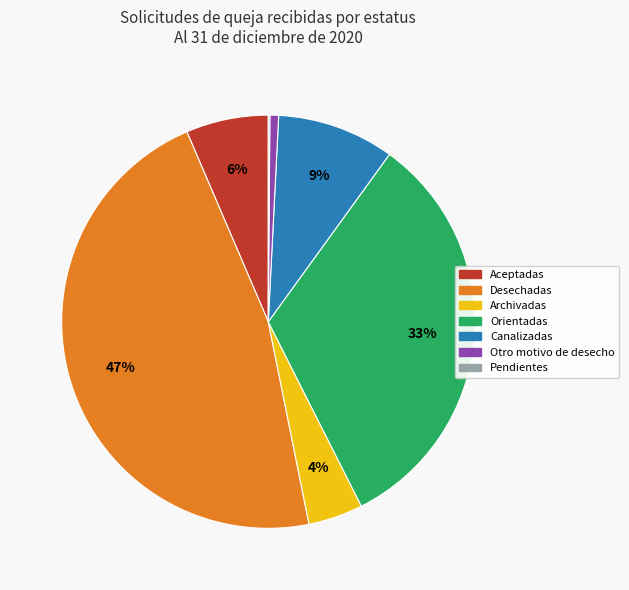

What is the ratio of the value at Aceptadas to the value at Canalizadas?

0.7